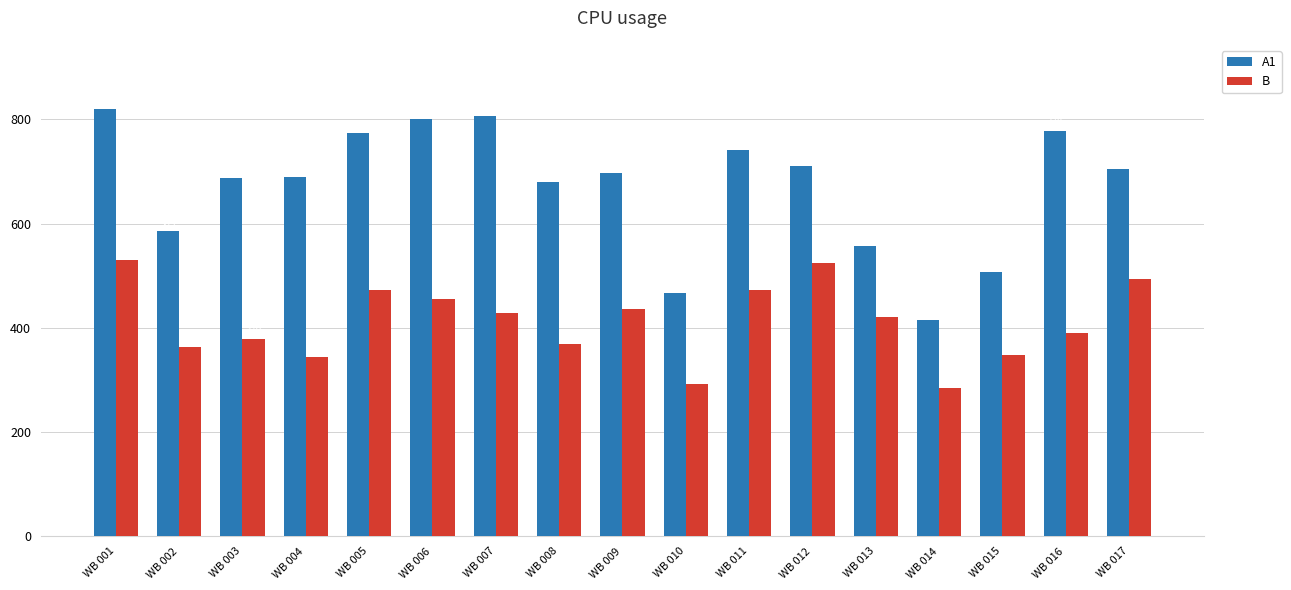

Where is A1 nearest to the value 617?

WB 002